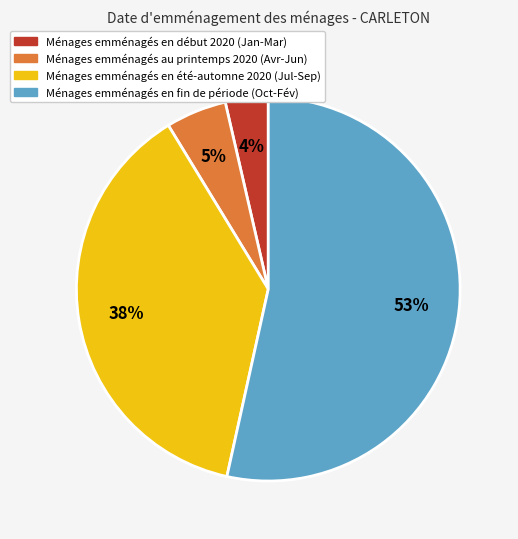

What percentage is the Ménages emménagés en fin de période (Oct-Fév) slice, to the nearest percent?

53%